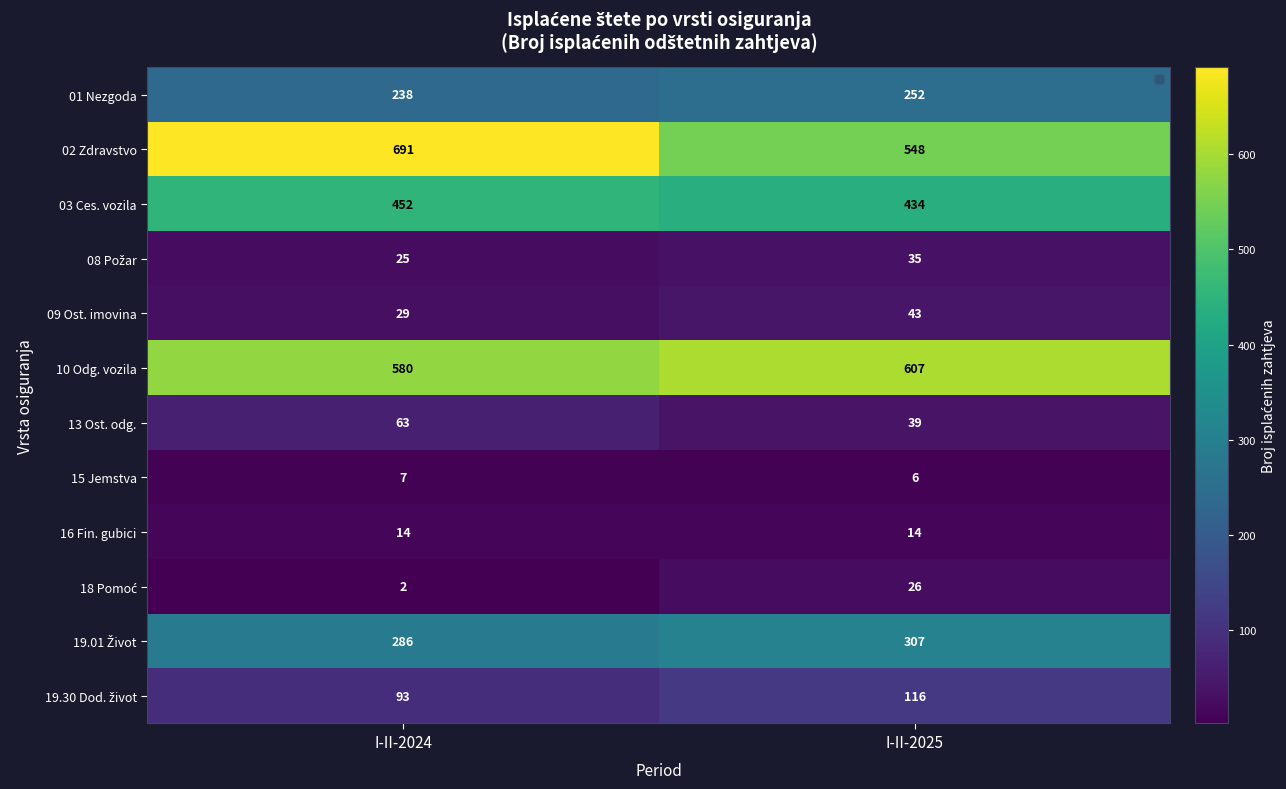

Which series has the largest total across all categories?

02 Zdravstvo